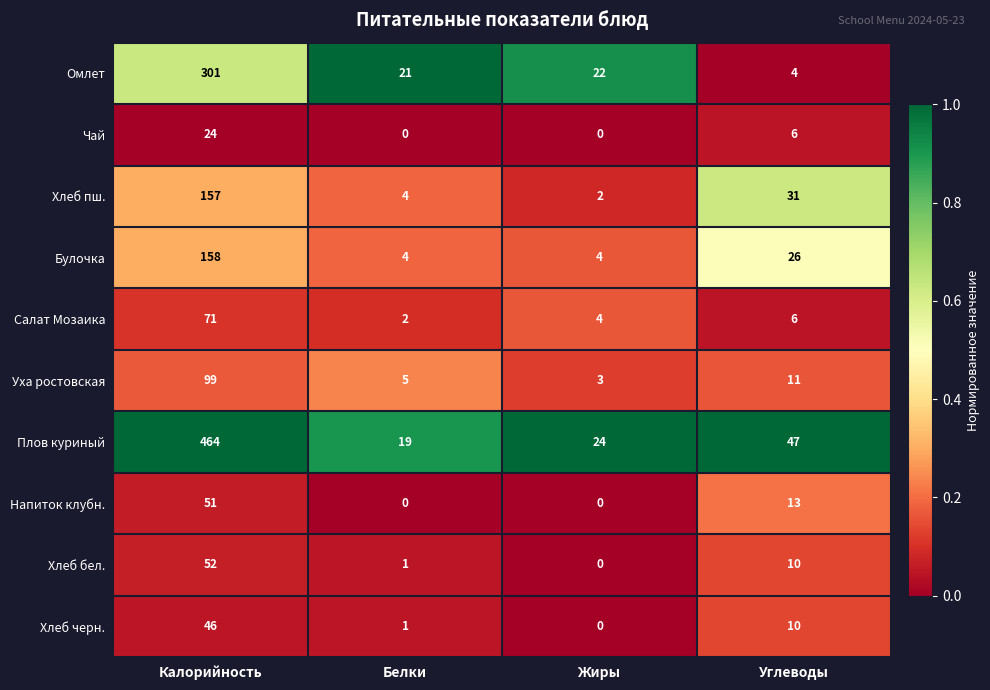

What is the sum of all Омлет values?

348